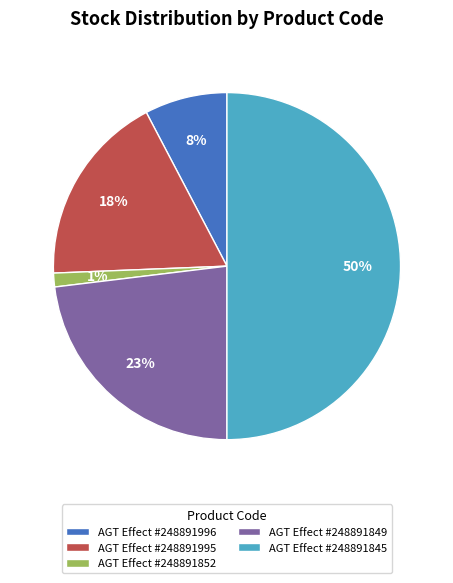

To the nearest percent, what is the difference between the largest and smallest slice percentages?

49%